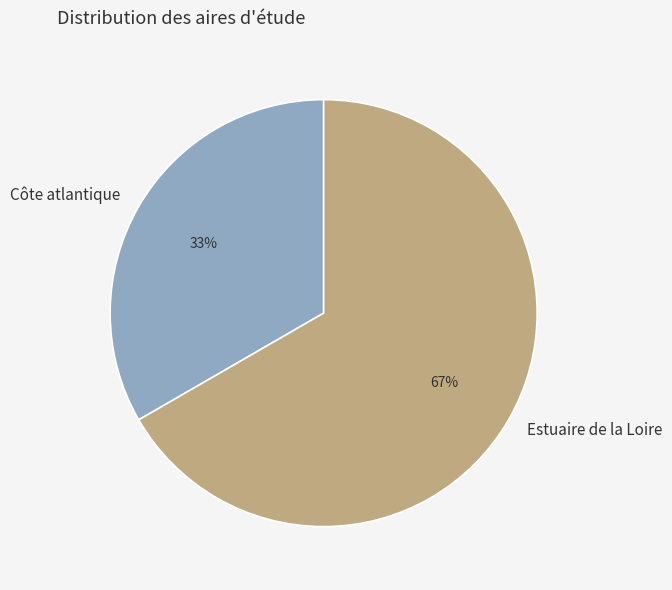

Which slice is the smallest?

Côte atlantique